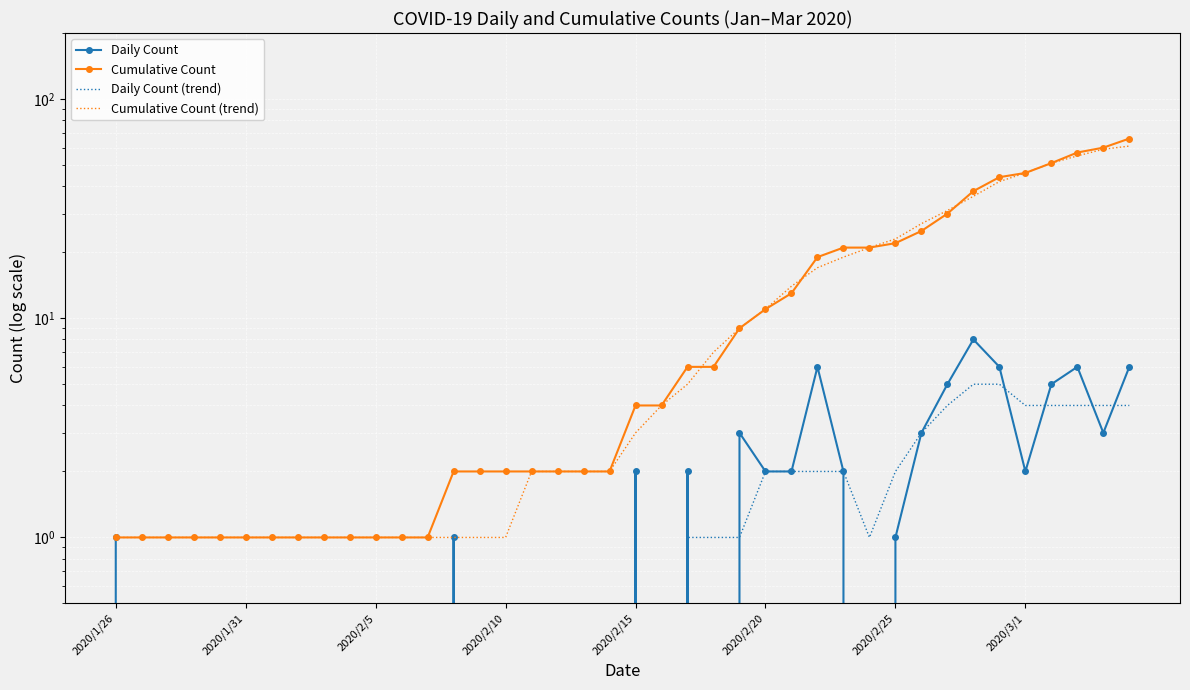

Between 30 and 37, which series saw the biggest shift?

Cumulative Count